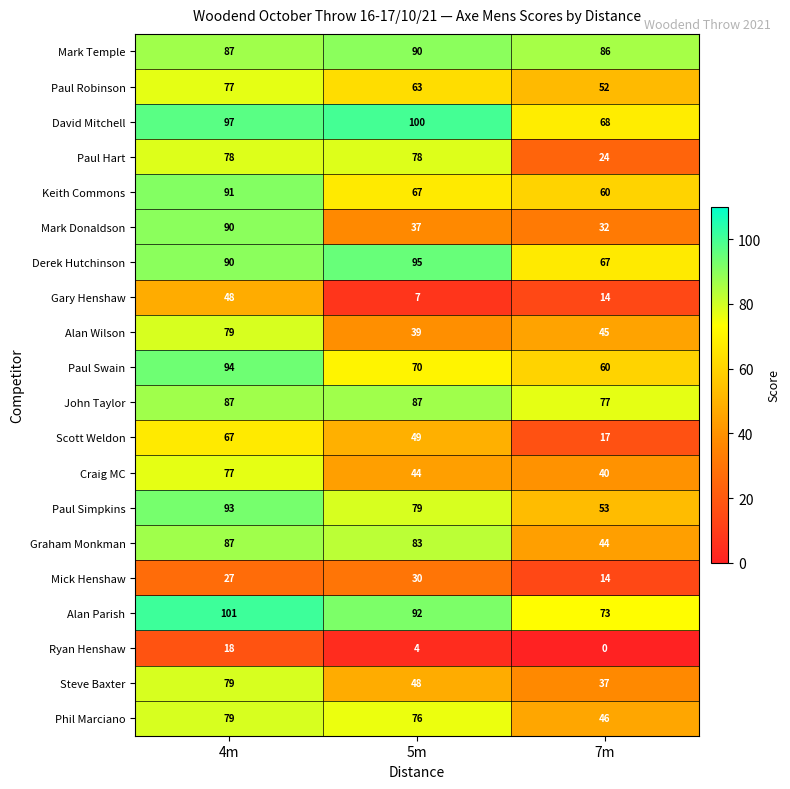

Which series has the widest spread of values?

Mark Donaldson